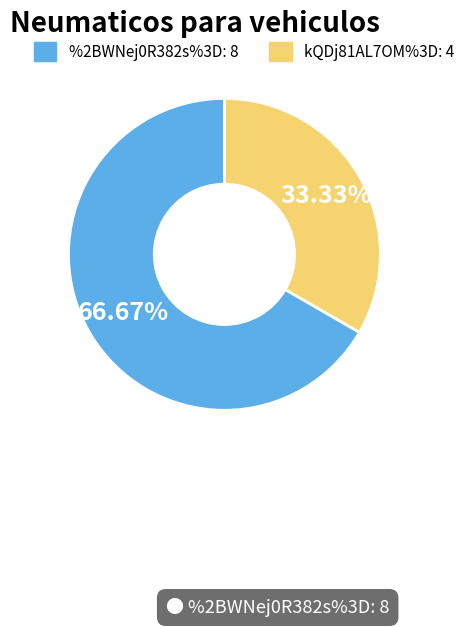

Approximately how many times larger is the value at kQDj81AL7OM%3D compared to %2BWNej0R382s%3D?

0.5